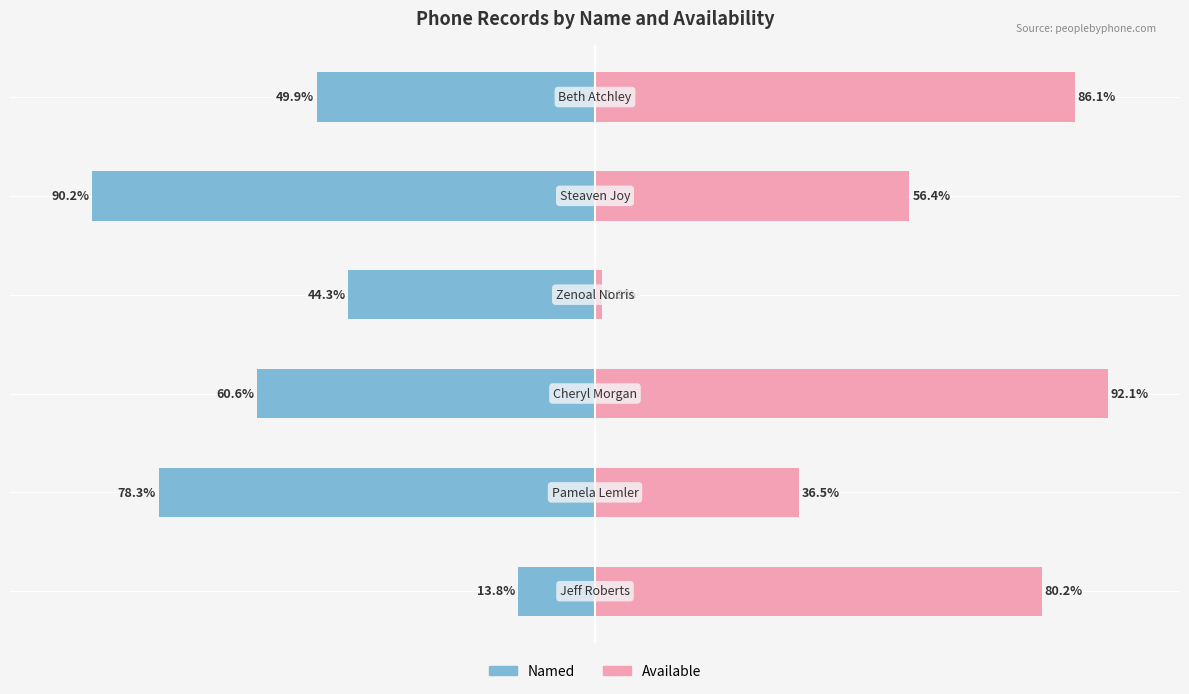

List the series in order of their peak value, lowest first.

Named, Available